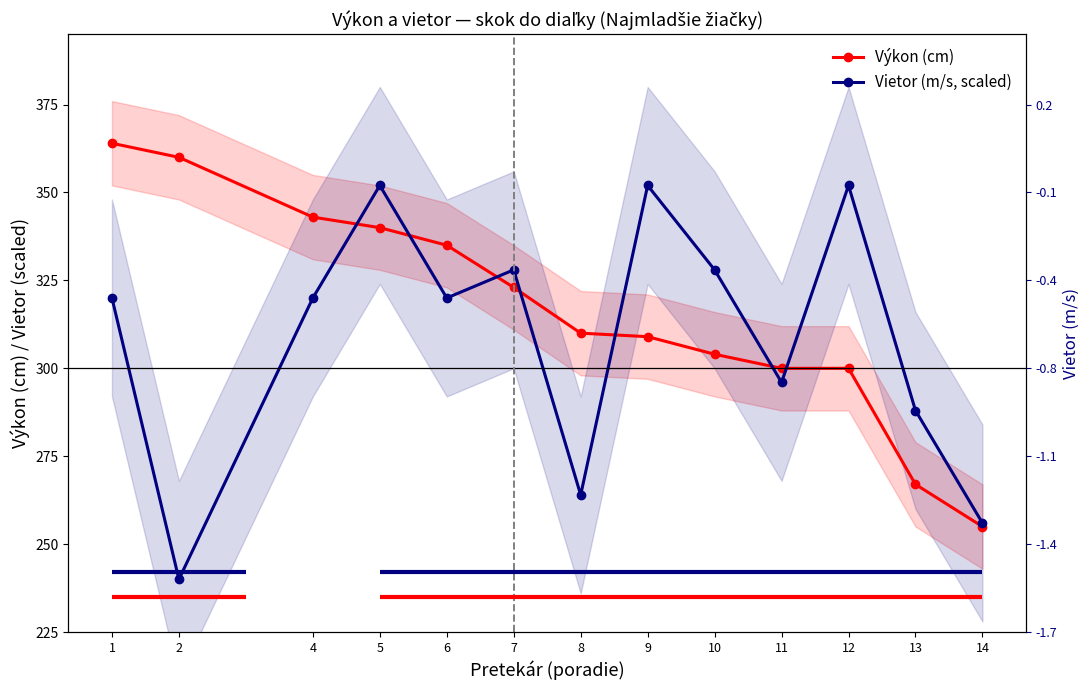

What are all the series names shown in the legend?

Výkon (cm), Vietor (m/s, scaled)